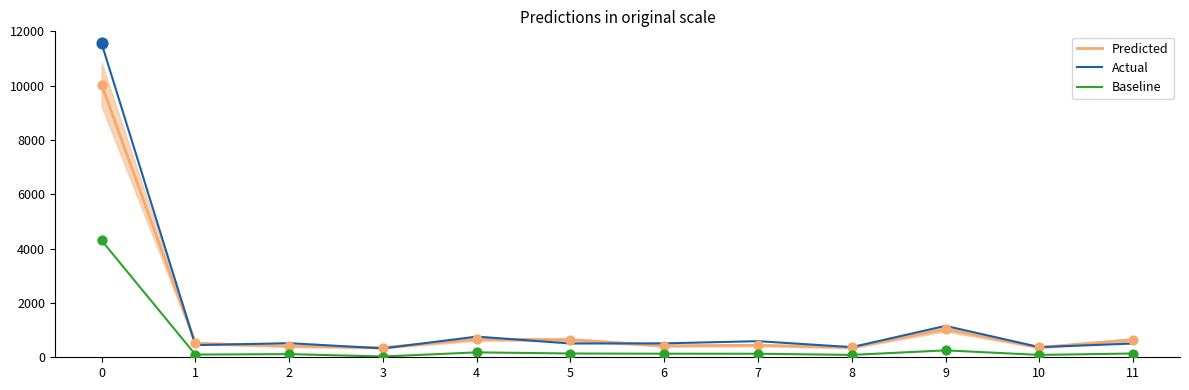

Between 0 and 1, which series saw the biggest shift?

Actual